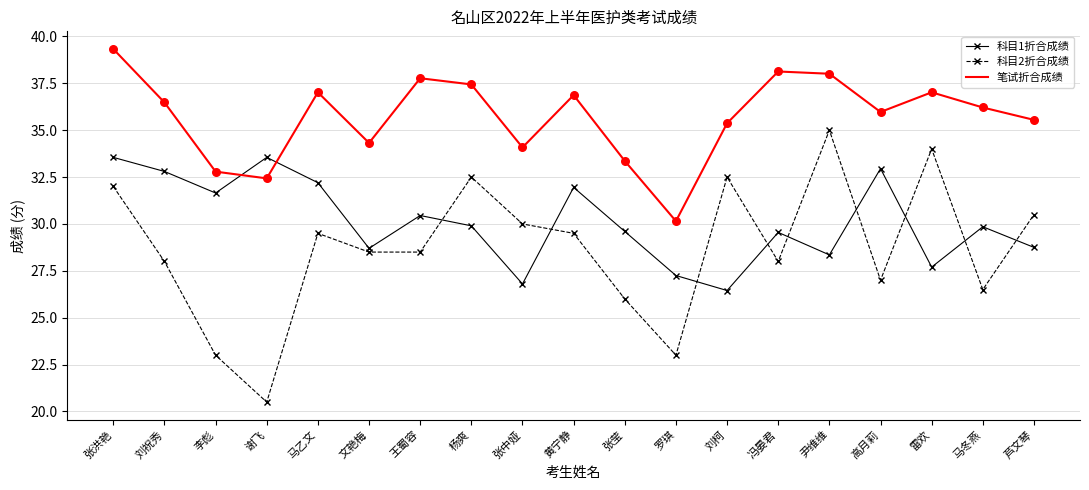

Is the value of 科目2折合成绩 at 马乙文 greater than the value of 笔试折合成绩 at 张洪艳?

No